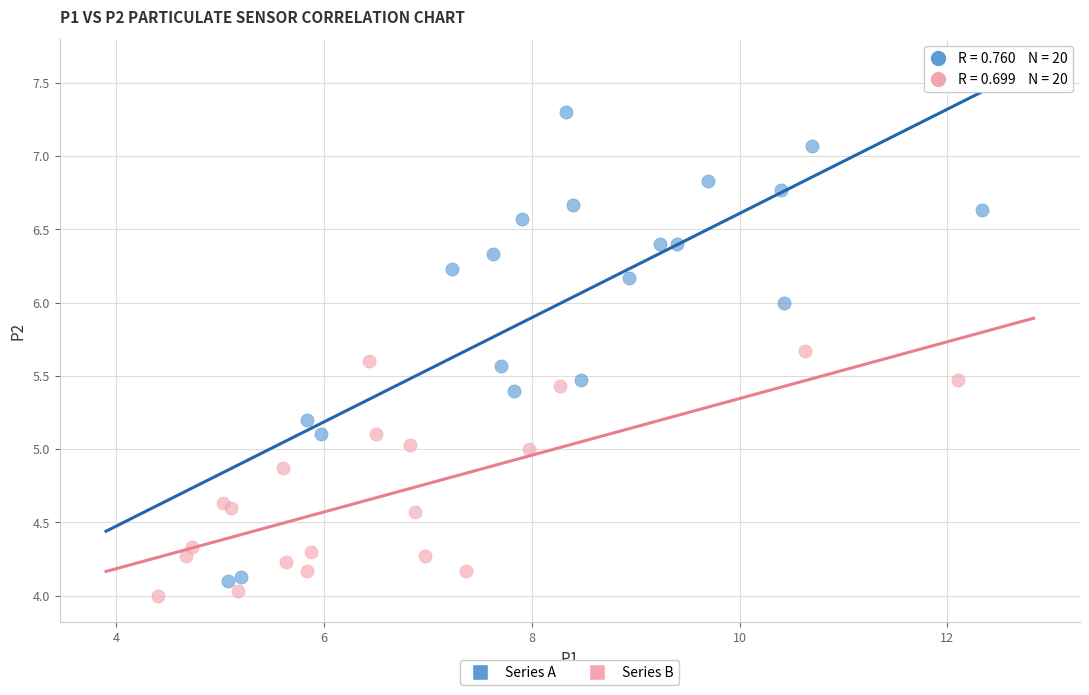

Which series has the largest Y range (max minus min)?

Series A